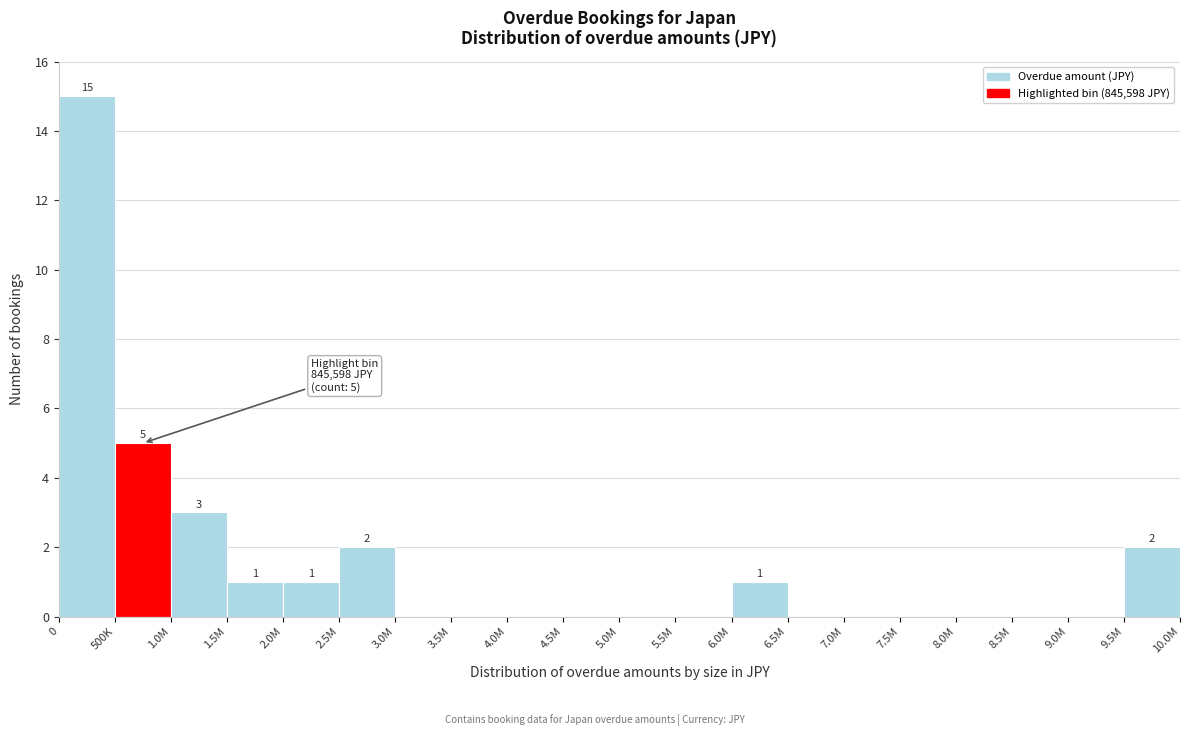

Reading left to right, what are all the values shown in this chart?

0=15	500K=5	1.0M=3	1.5M=1	2.0M=1	2.5M=2	3.0M=0	3.5M=0	4.0M=0	4.5M=0	5.0M=0	5.5M=0	6.0M=1	6.5M=0	7.0M=0	7.5M=0	8.0M=0	8.5M=0	9.0M=0	9.5M=2